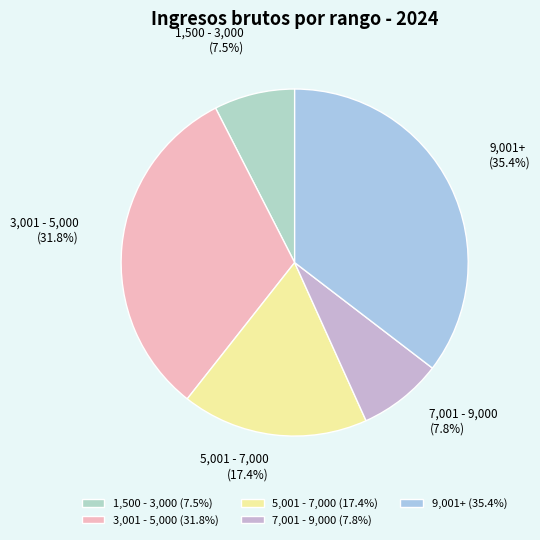

What percentage do 5,001 - 7,000 and 1,500 - 3,000 together represent?

24.9%